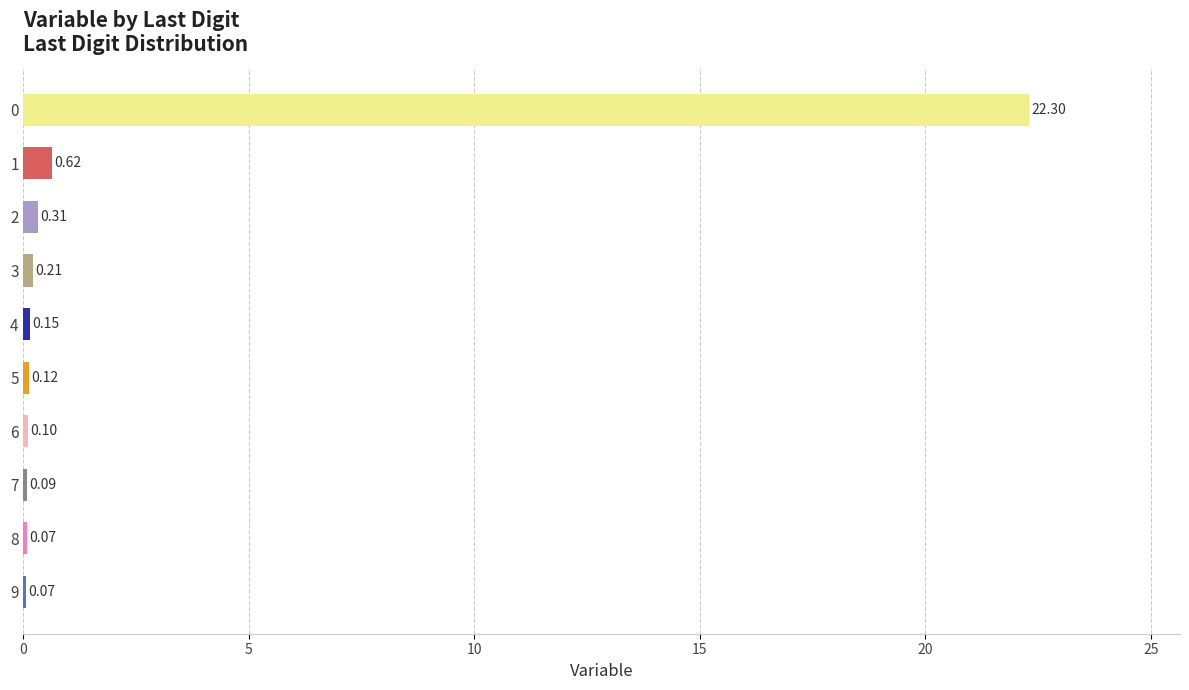

What is the sum of the values at 4 and 2?

0.5